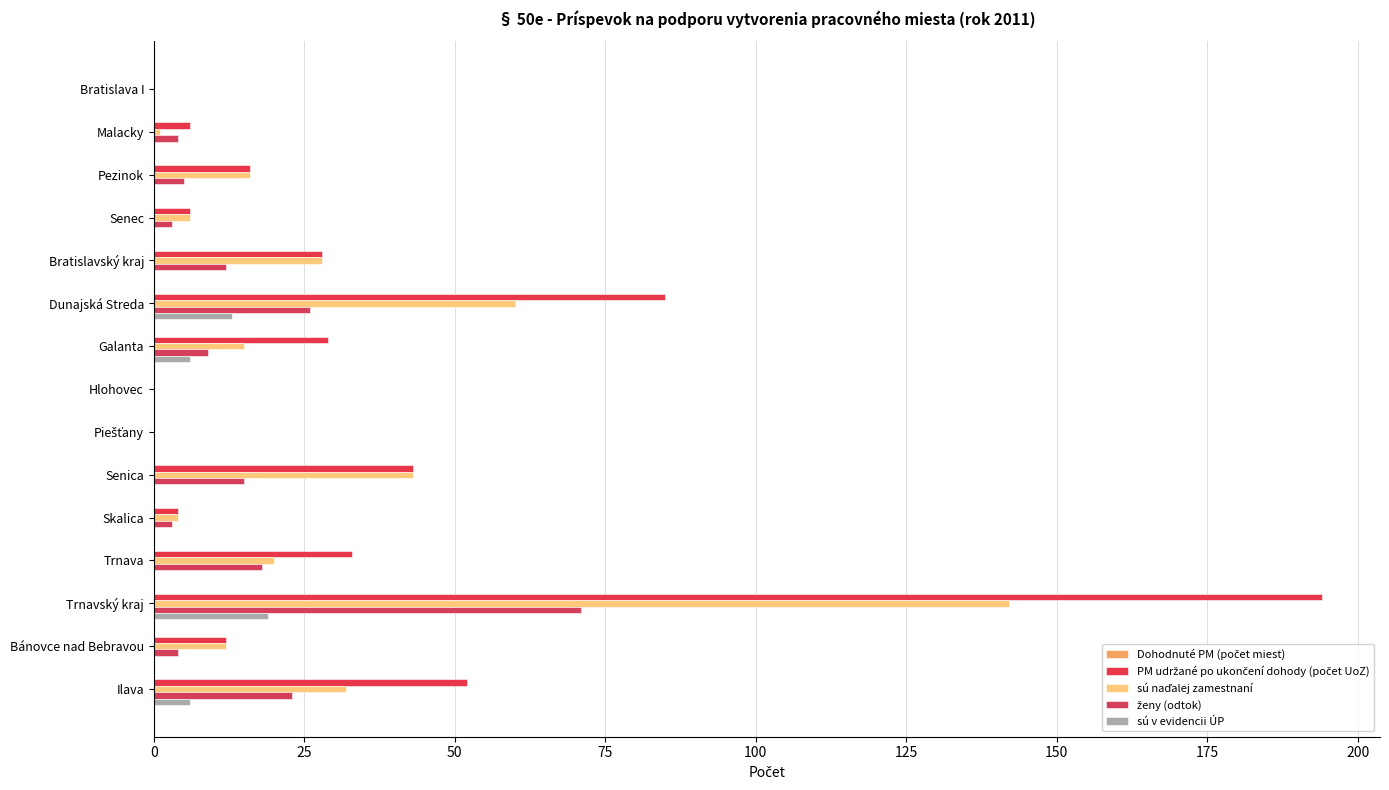

How many series are shown in this chart?

4